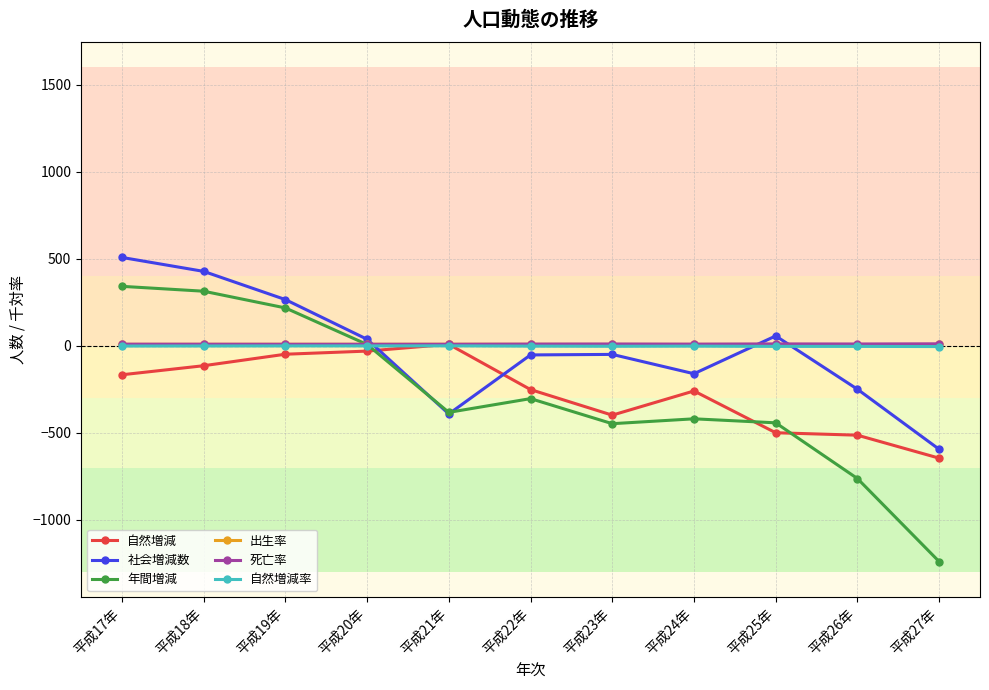

Is the value of 出生率 at 平成24年 greater than the value of 自然増減 at 平成23年?

Yes